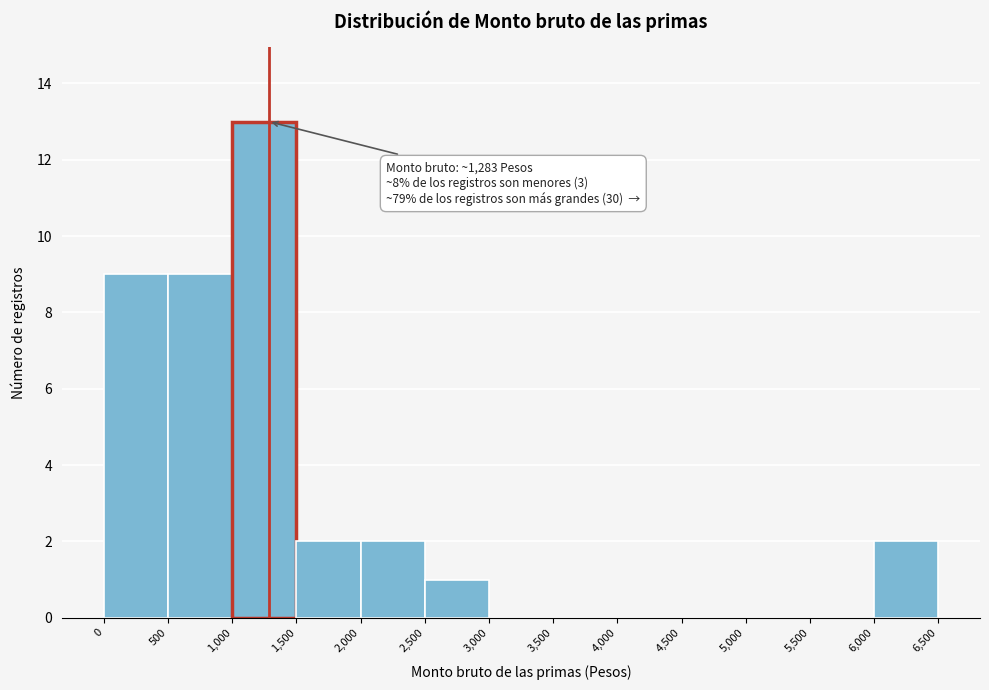

Over which range of the x-axis is the bar tallest?

1,000 to 1,500